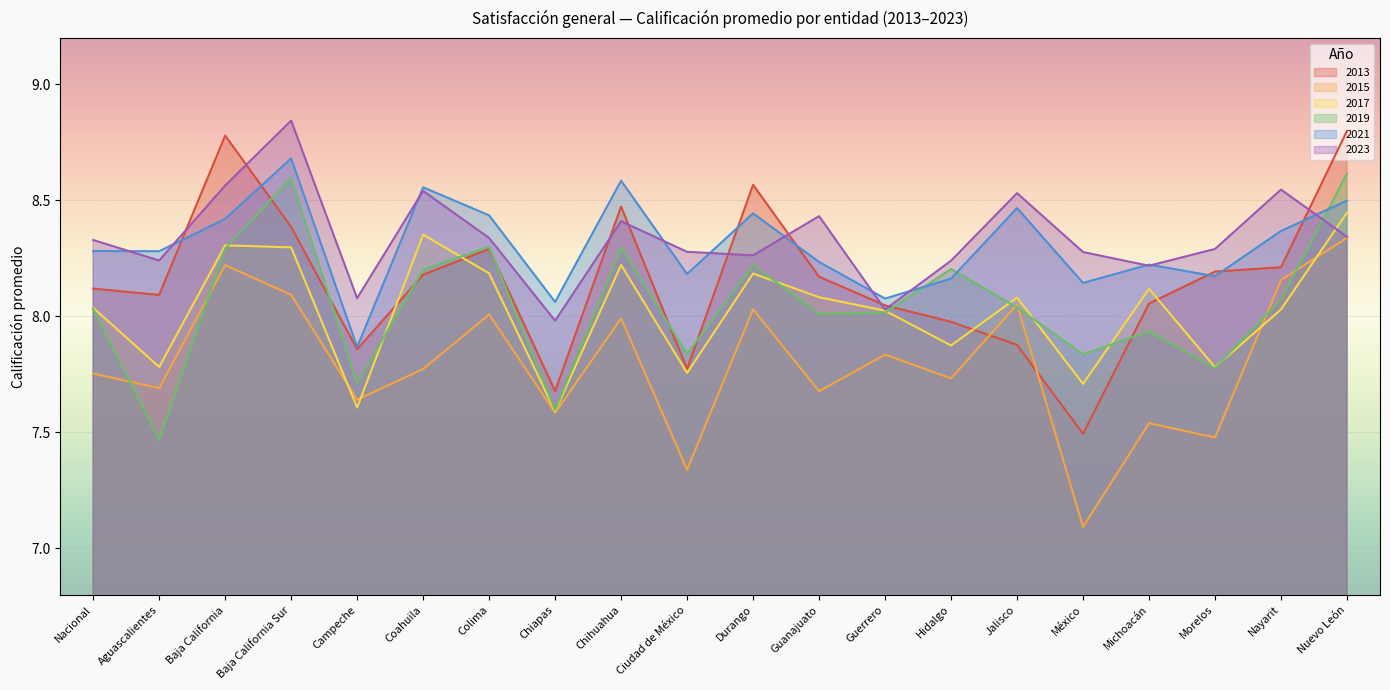

How many series are shown in this chart?

6